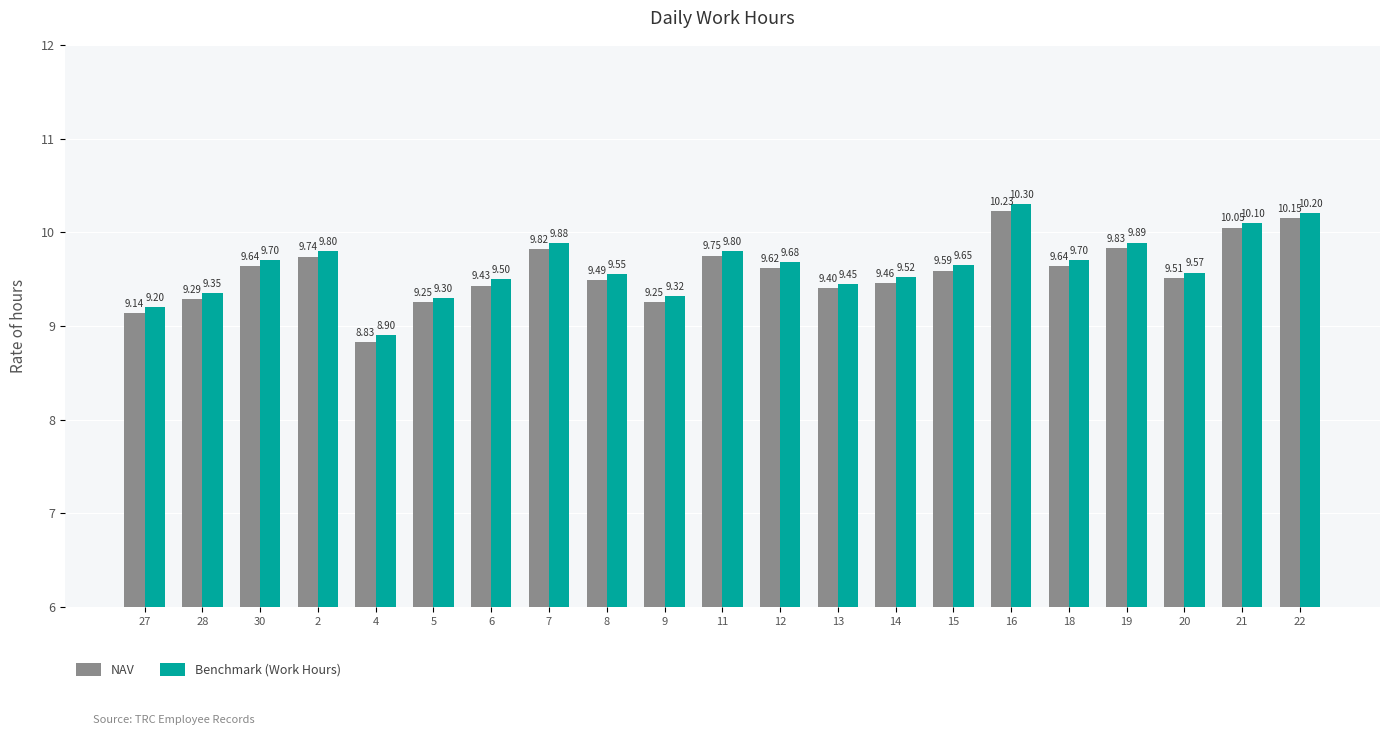

What is the difference between the second highest and minimum values in the Benchmark (Work Hours) series?

1.3